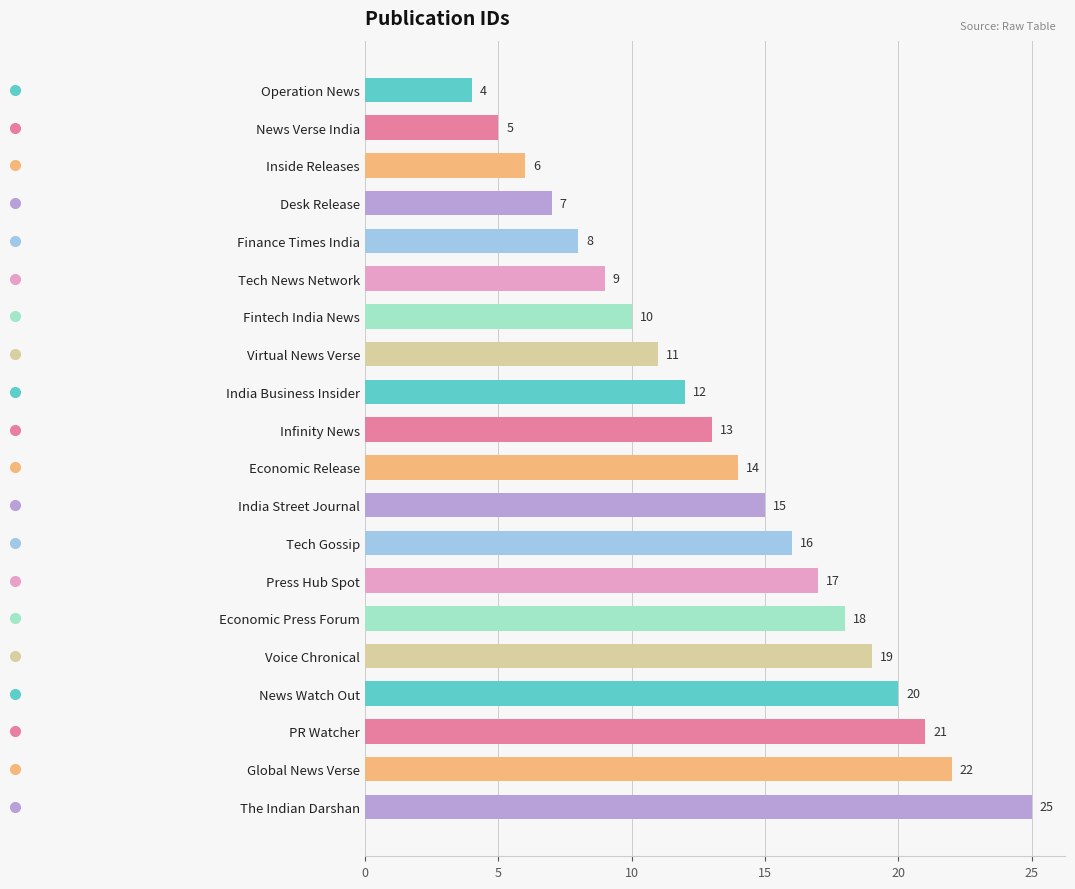

Are the bars horizontal?

Yes